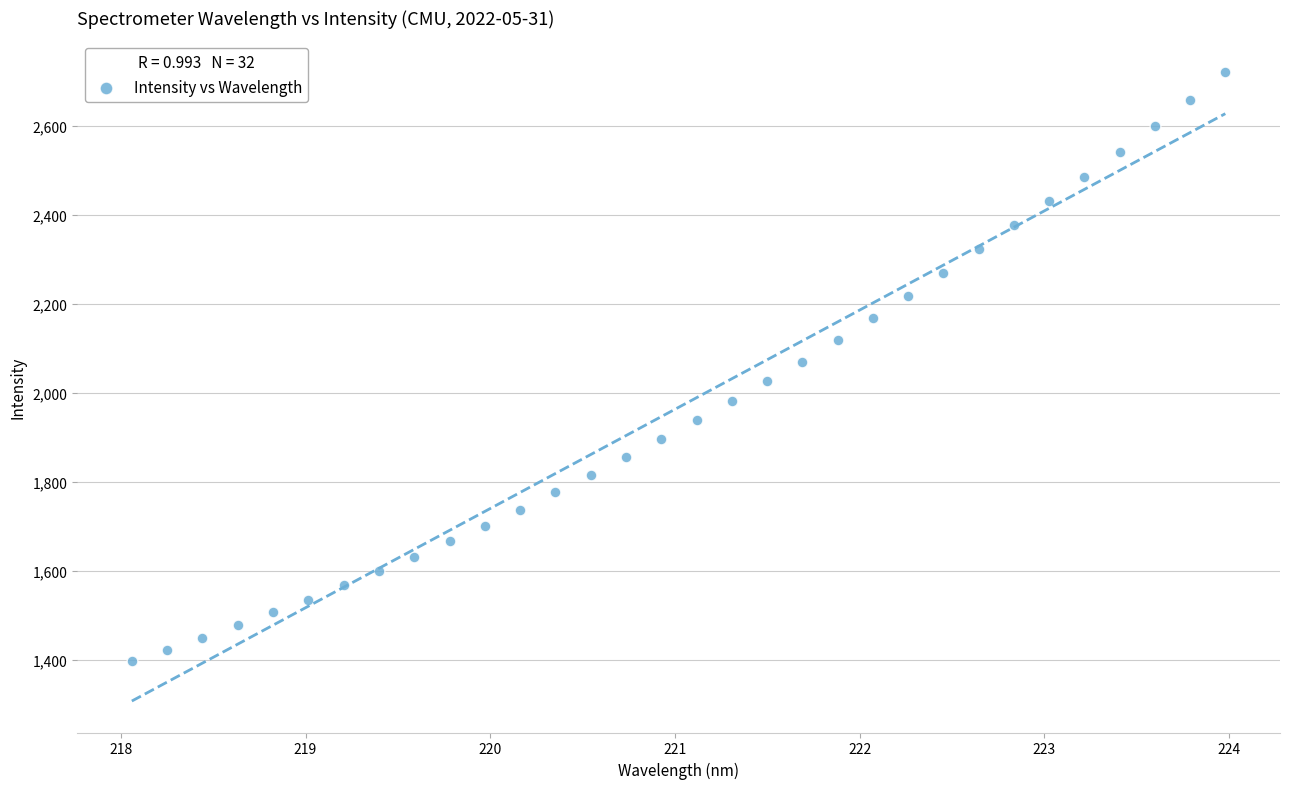

What is the range of X values (max minus min)?

5.9